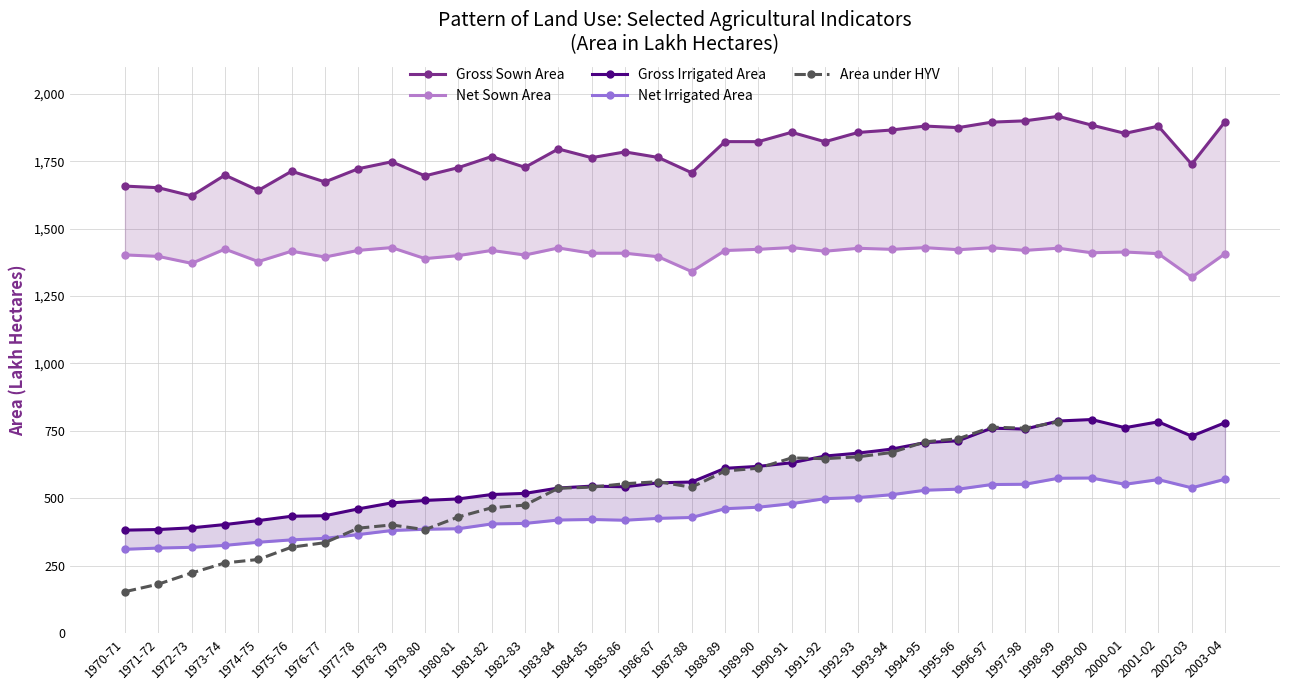

True or false: Net Irrigated Area and Gross Irrigated Area intersect in this chart.

False